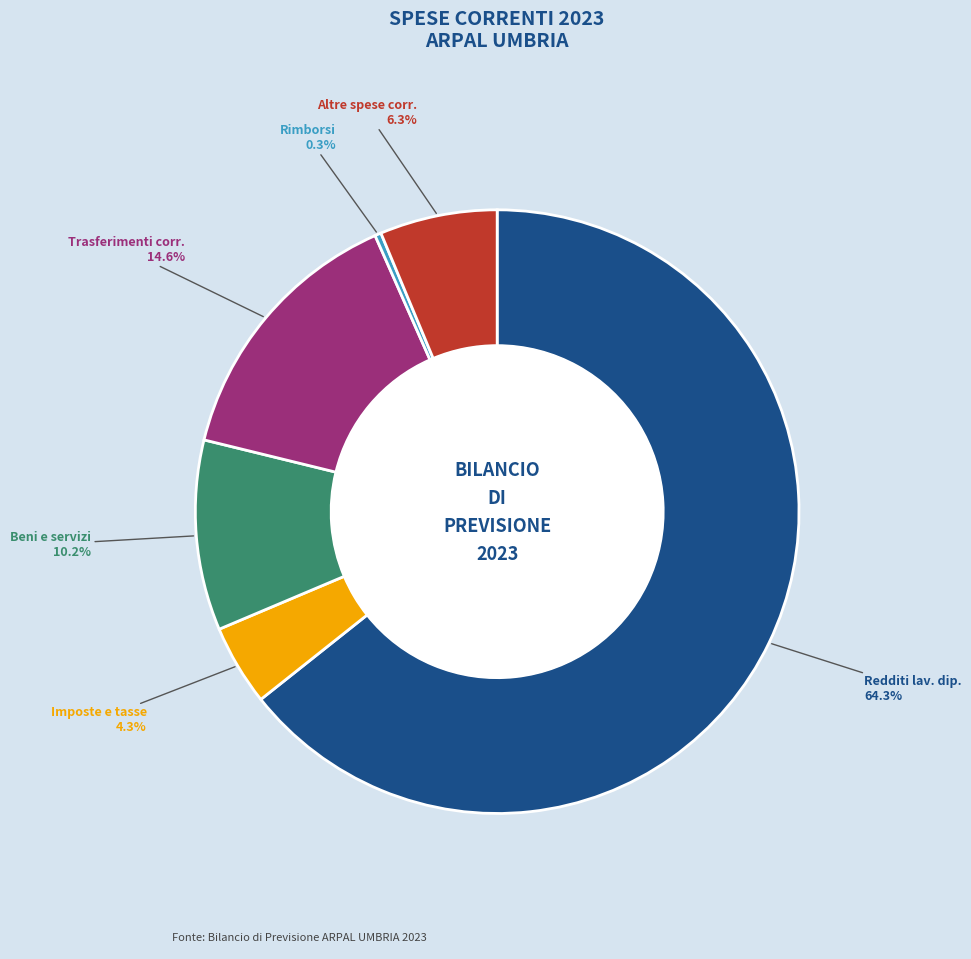

Is there any slice that represents more than half of the pie?

Yes